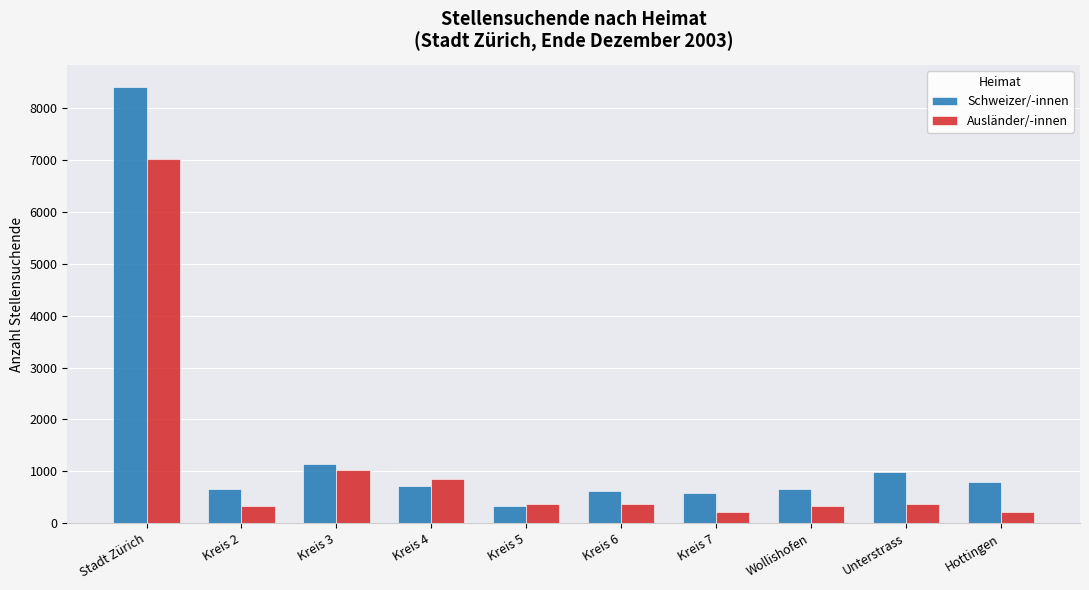

What is the smallest value displayed?

209